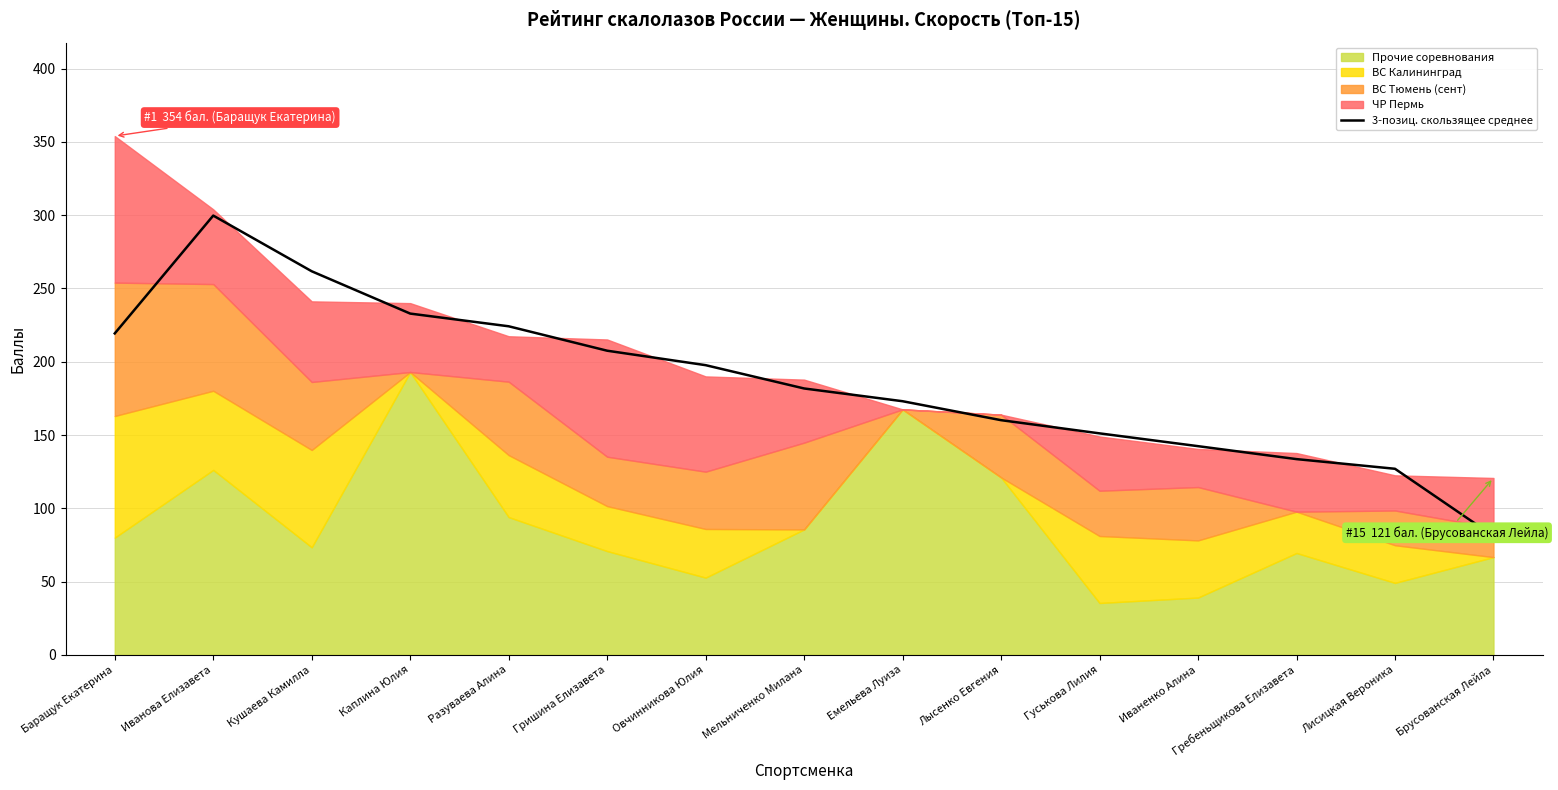

Where does the data first go above 181?

Баращук Екатерина